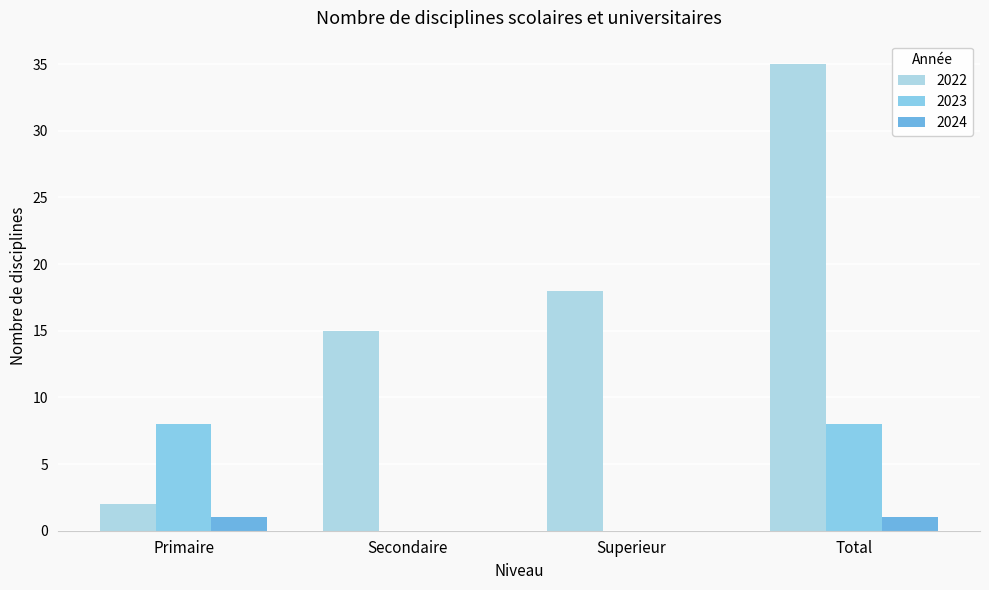

What is the total value across all series at Total?

44